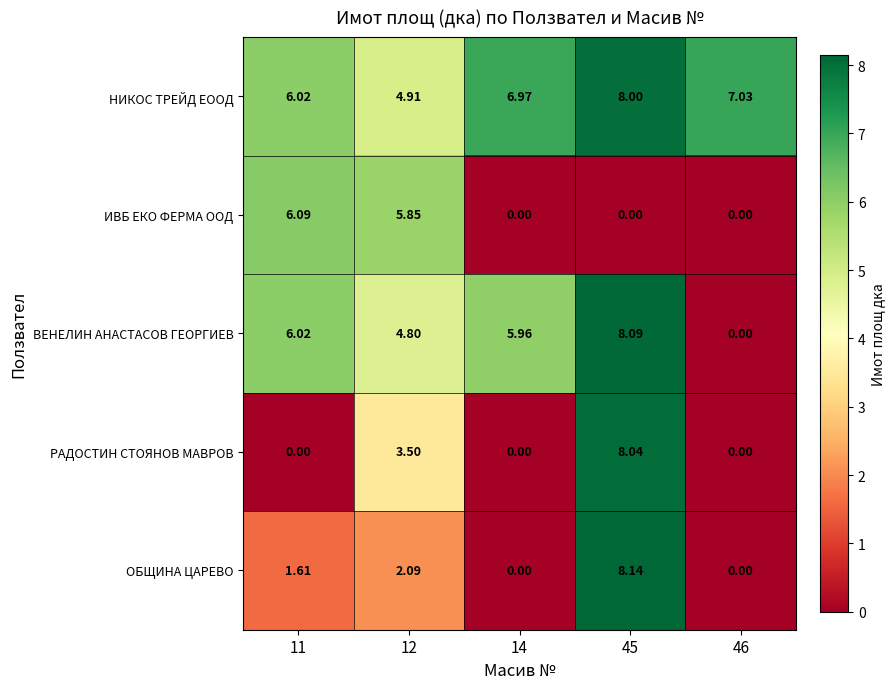

Which series has the largest range (max minus min)?

ОБЩИНА ЦАРЕВО